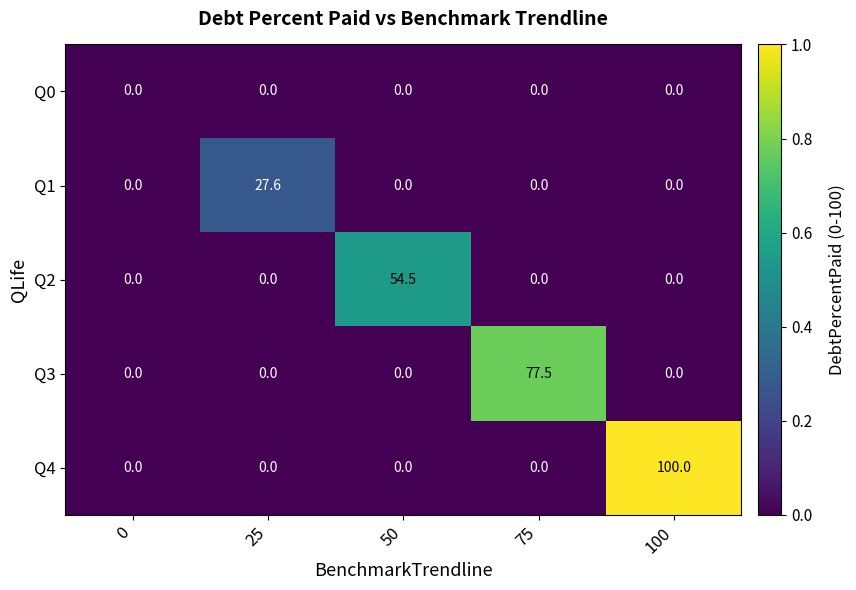

List the series in order of their peak value, lowest first.

Q0, Q1, Q2, Q3, Q4